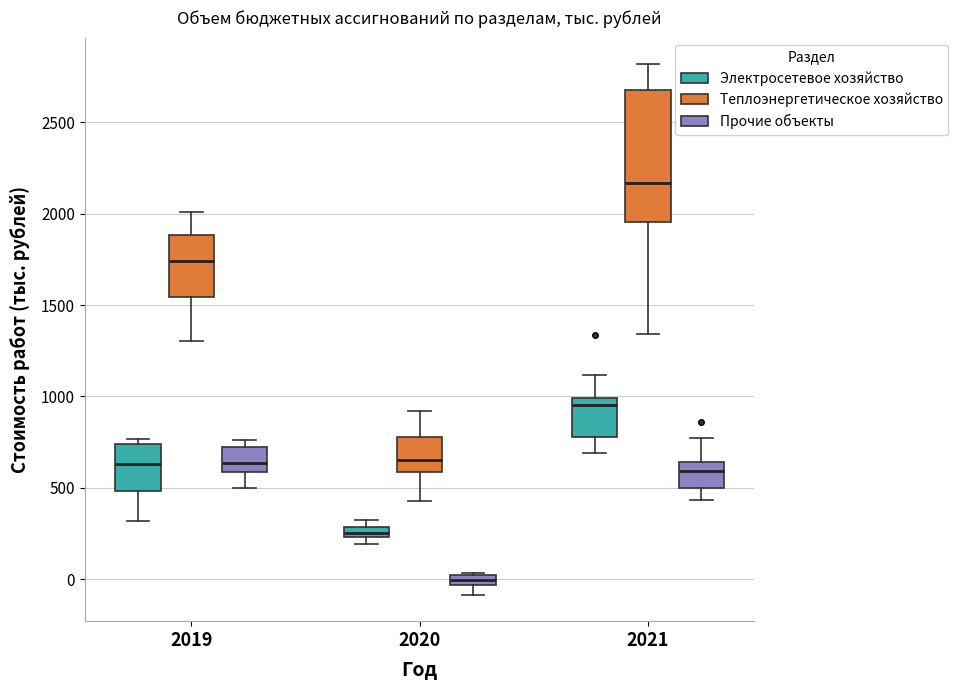

Which box is the tallest, from its lower edge to its upper edge?

2021 (Теплоэнергетическое хозяйство)